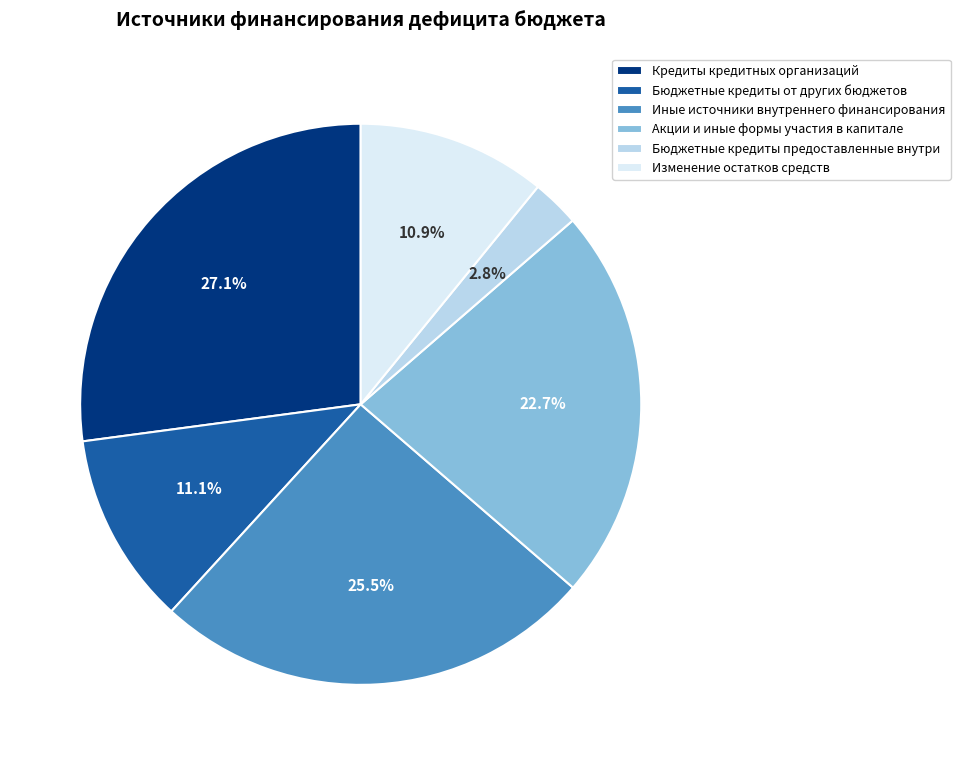

To the nearest percent, what portion does Акции и иные формы участия в капитале represent?

23%